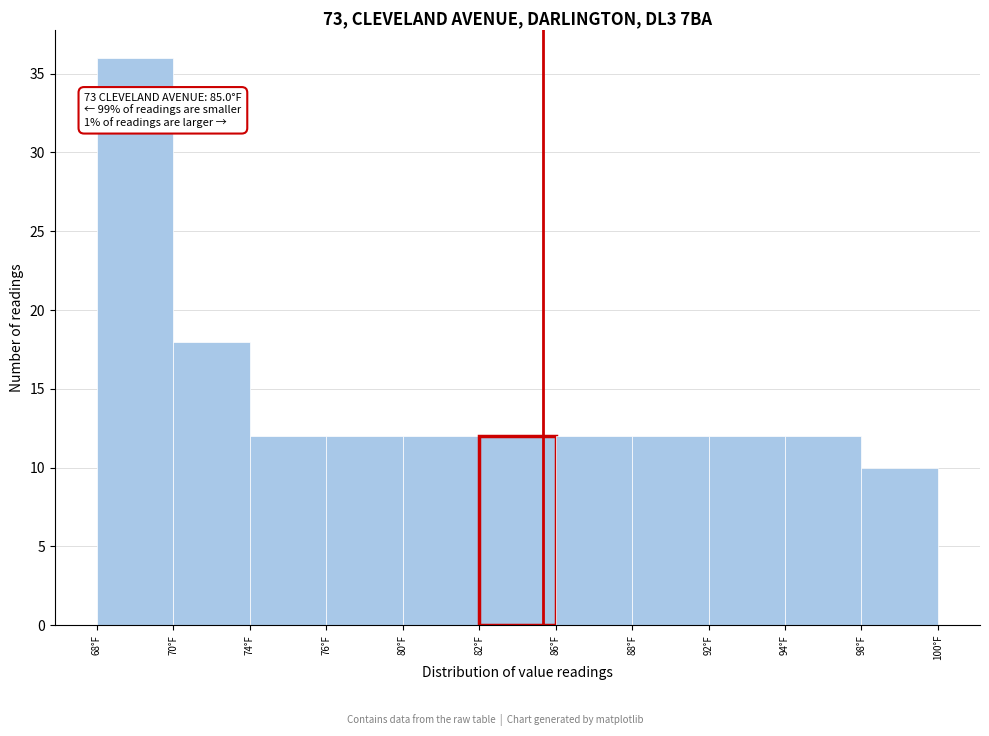

Reading left to right, what are all the values shown in this chart?

36	18	12	12	12	12	12	12	12	12	10